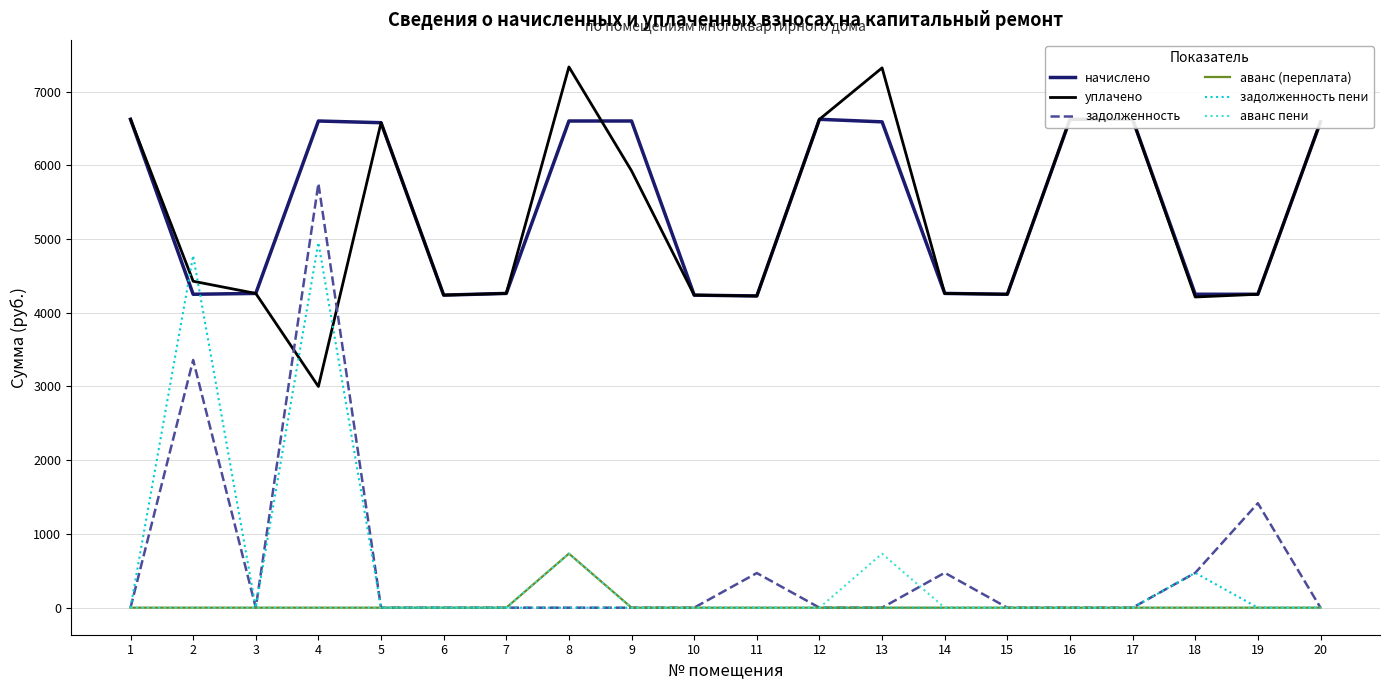

Rank the series at 16 from lowest to highest value.

задолженность, аванс (переплата), задолженность пени, аванс пени, начислено, уплачено